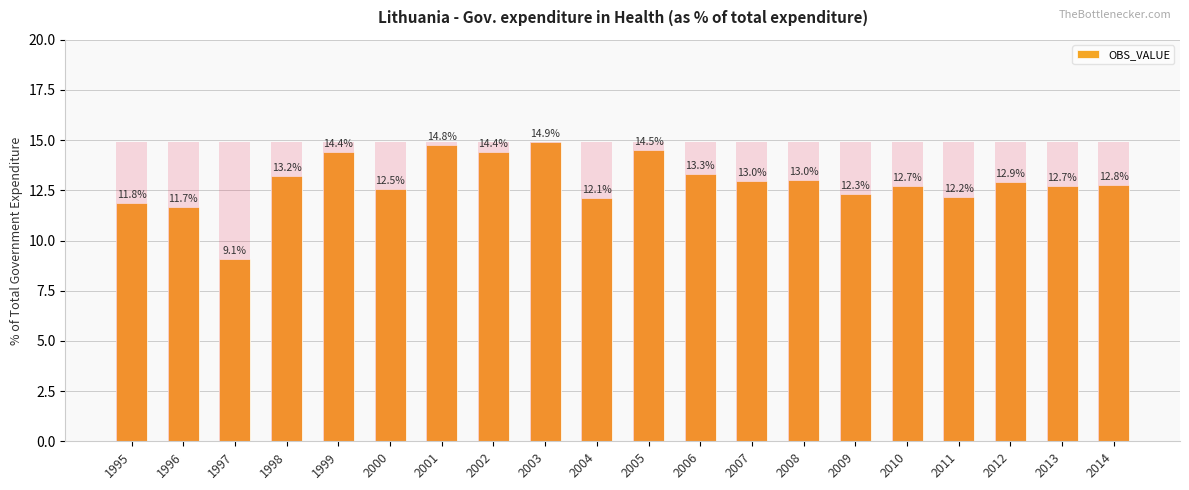

What is the value of the 18th bar from the left?

12.9